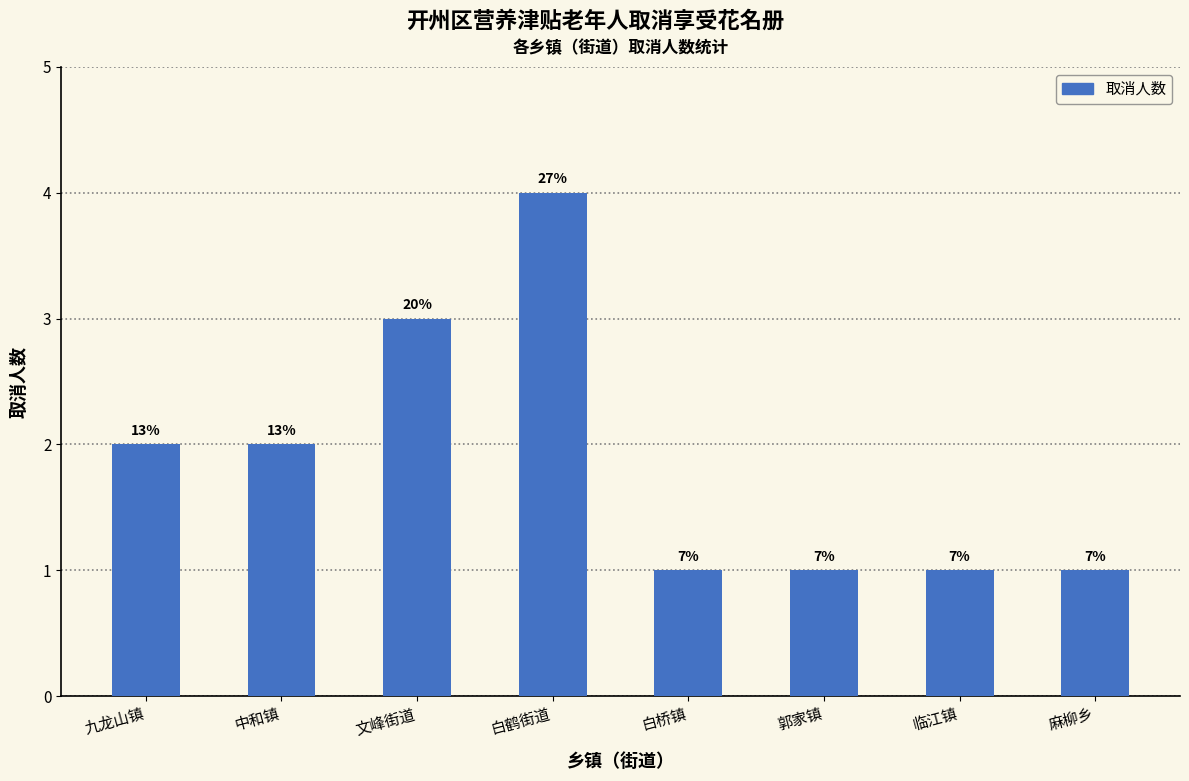

What is the ratio of the value at 临江镇 to the value at 郭家镇?

1.0